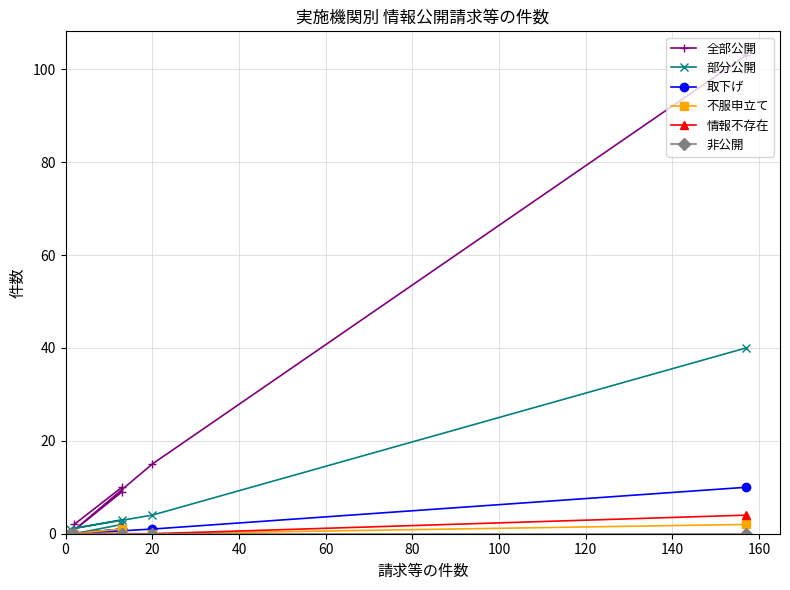

Count the number of categories in the chart.

6